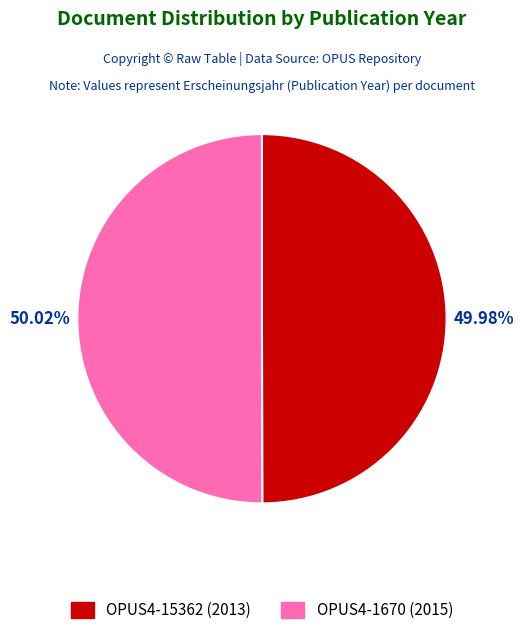

How many slices are in this pie chart?

2